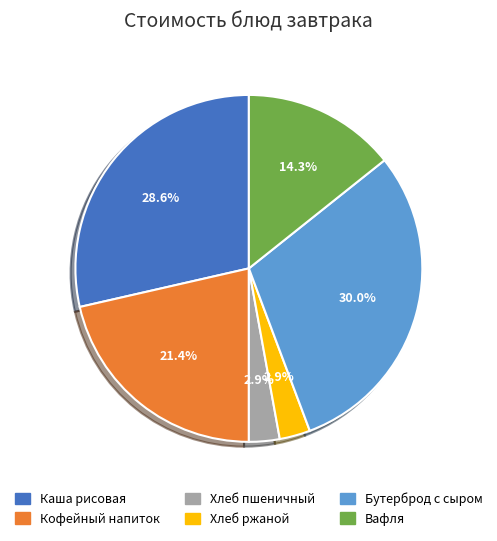

How many segments does this pie chart have?

6